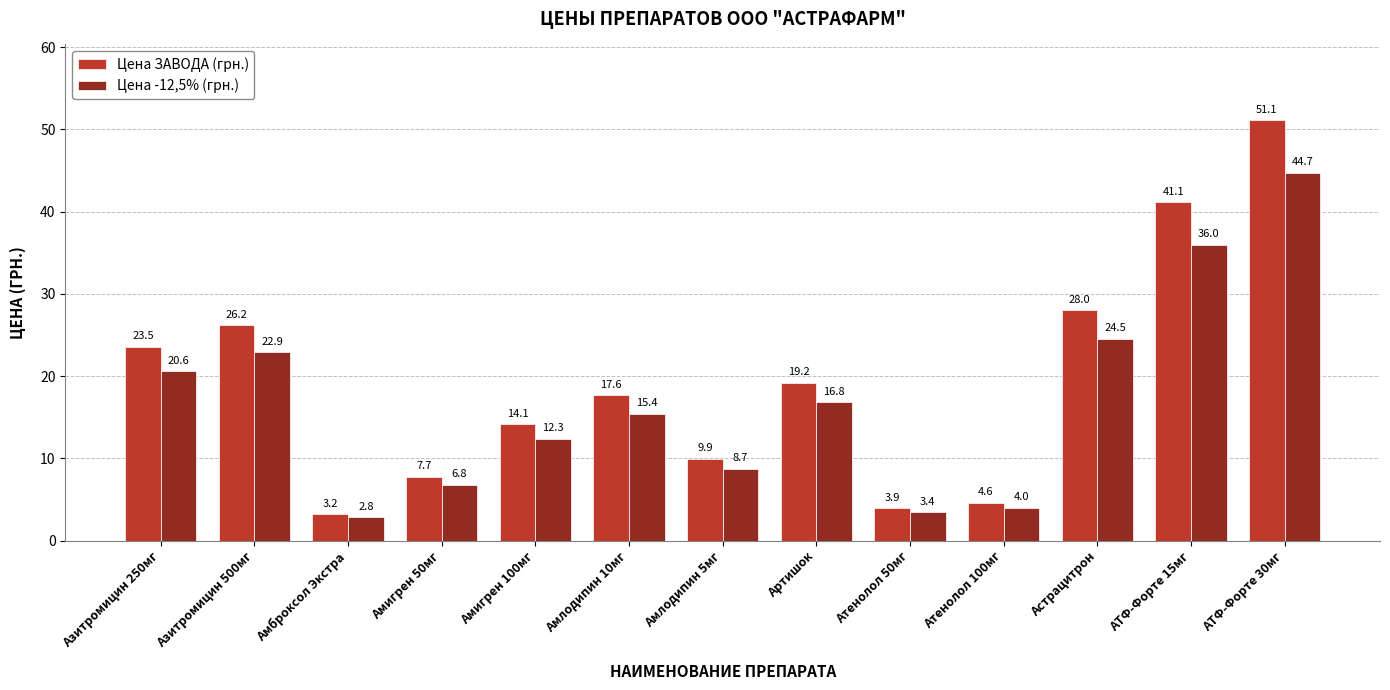

What is the value of the Цена ЗАВОДА (грн.) bar at the 2nd from the left?

26.2